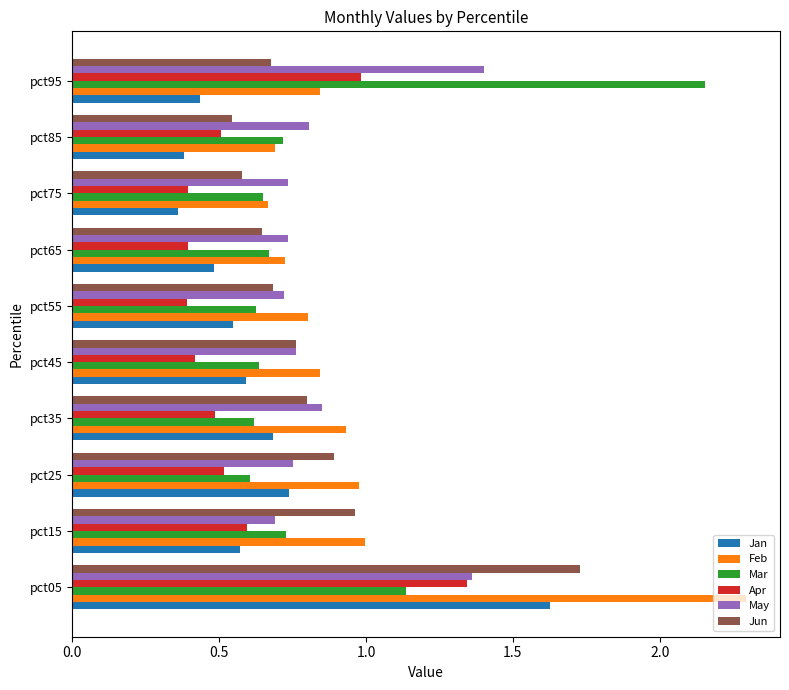

What is the spread (max minus min) of values at pct65?

0.3